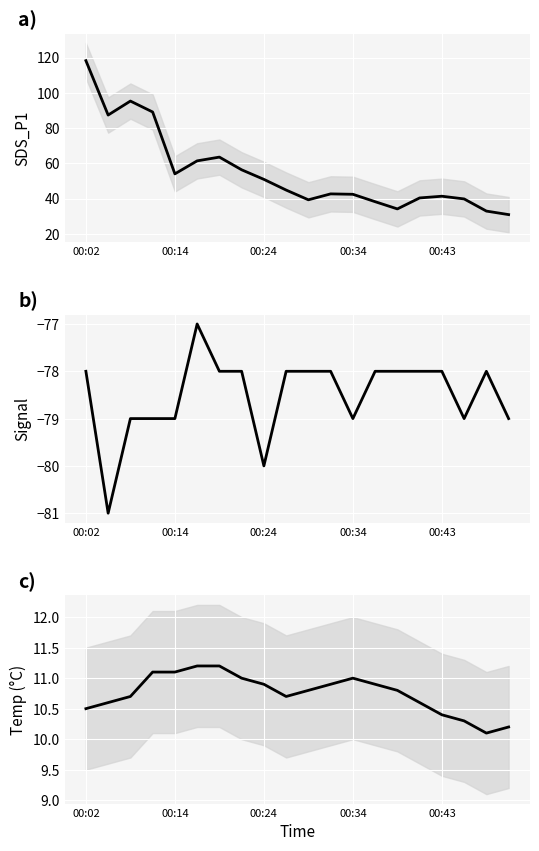

What is the approximate value of SDS_P1 at 10?

39.3